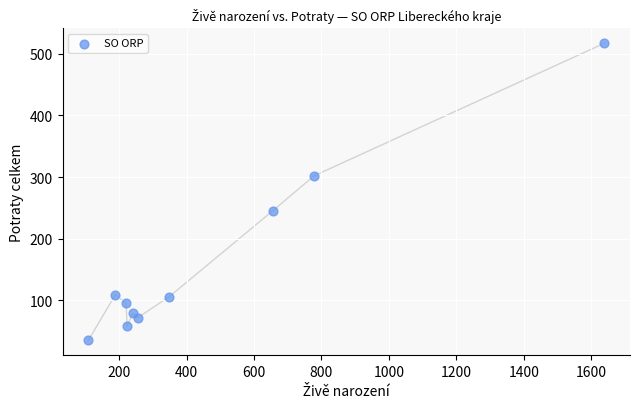

What is the range of X values (max minus min)?

1529